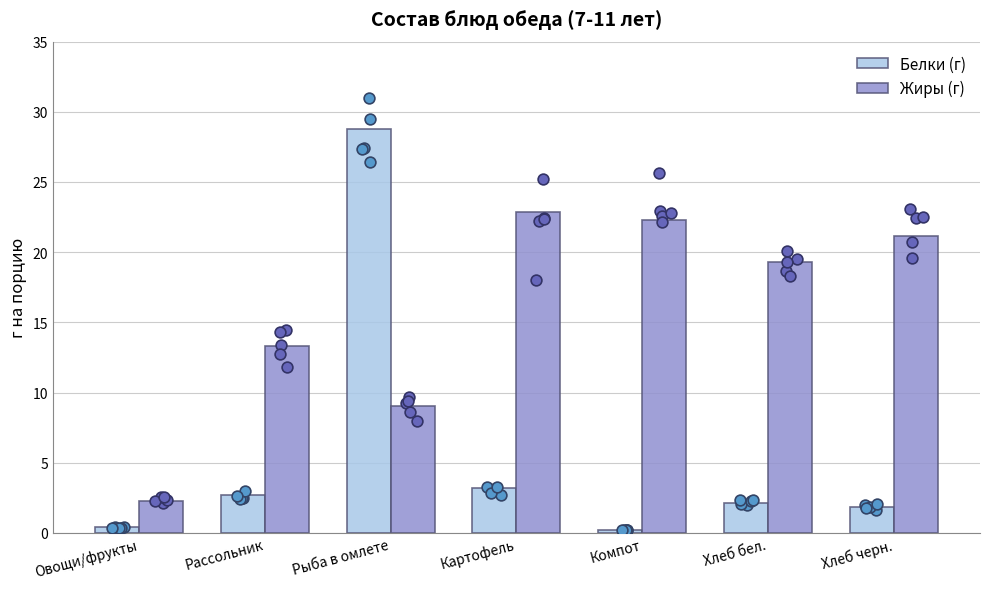

Is the value of Белки (г) at Рассольник greater than the value of Жиры (г) at Компот?

No